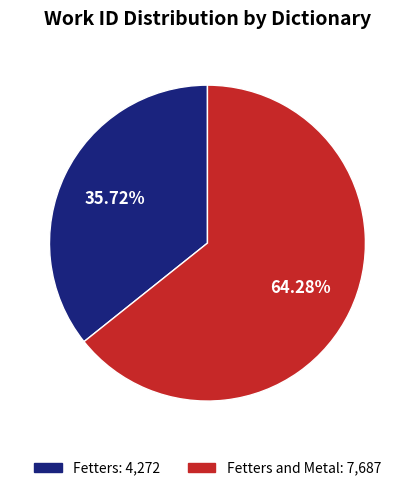

Does any single category account for the majority?

Yes